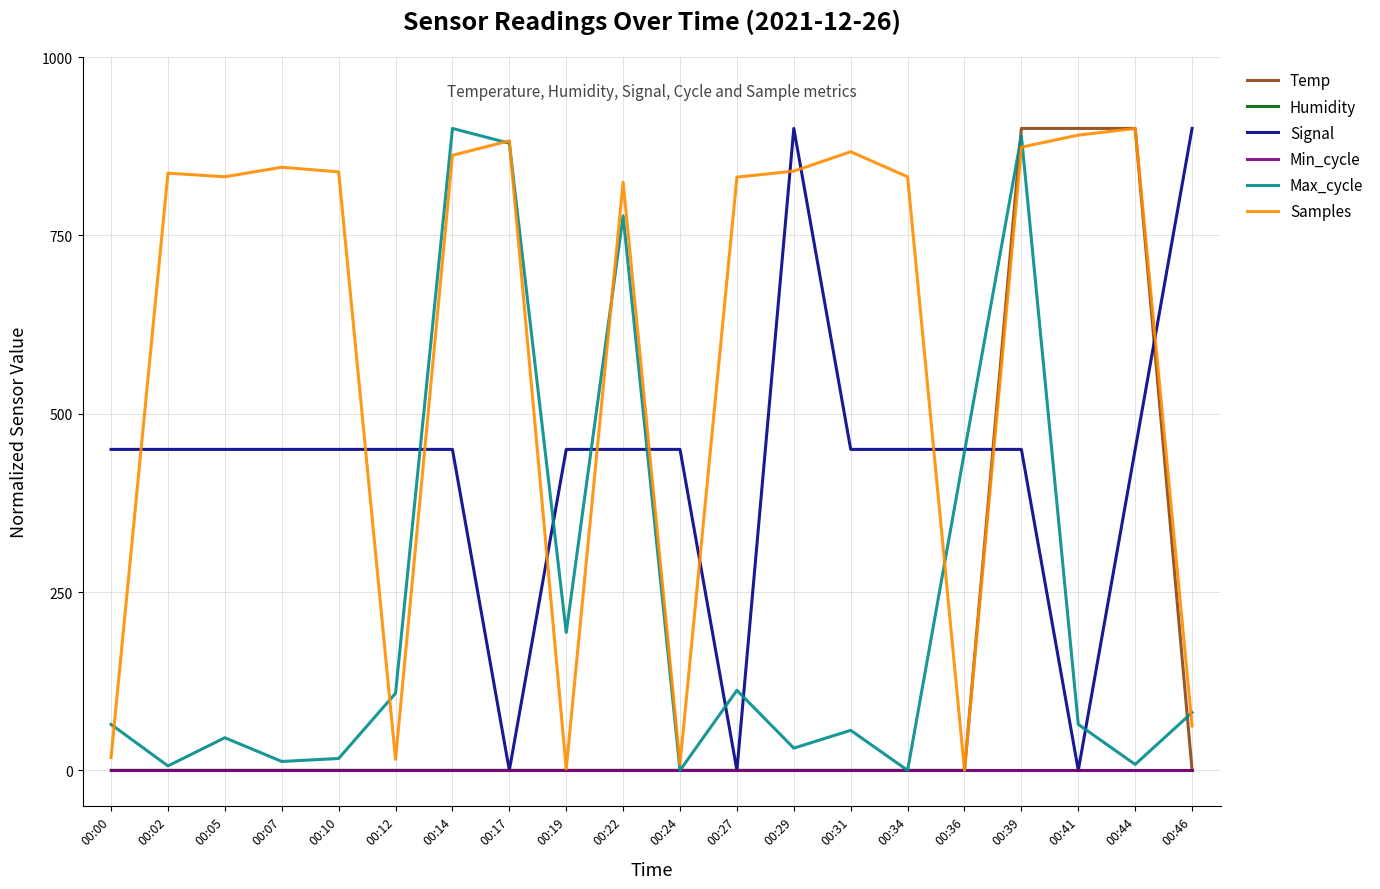

Where do Signal and Max_cycle first cross each other?

00:12 and 00:14